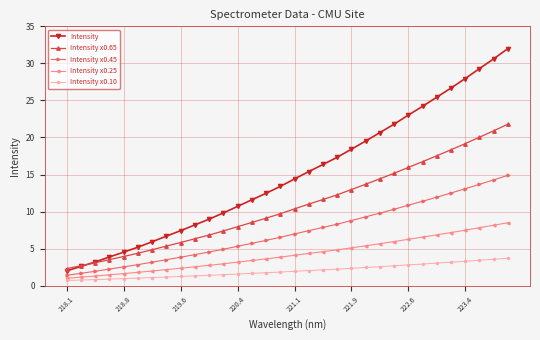

What is the difference between the second highest and second lowest values in the Intensity x0.10 series?

2.8